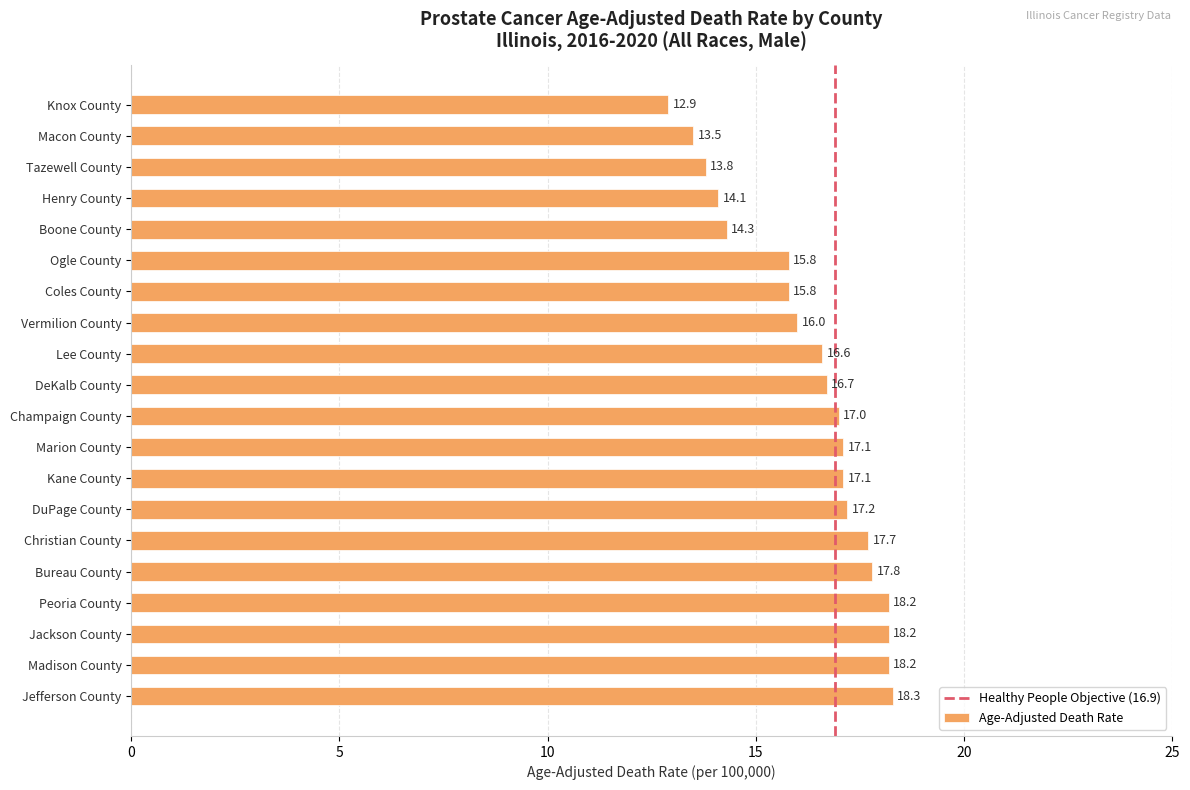

Are the bars grouped side by side (vs. stacked)?

No